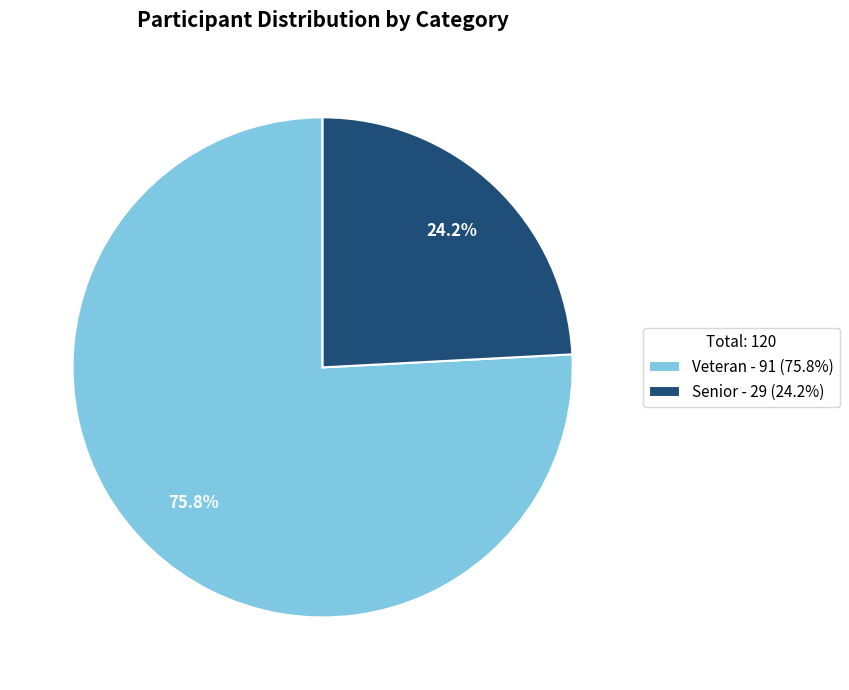

Which has a higher value, Veteran - 91 (75.8%) or Senior - 29 (24.2%)?

Veteran - 91 (75.8%)